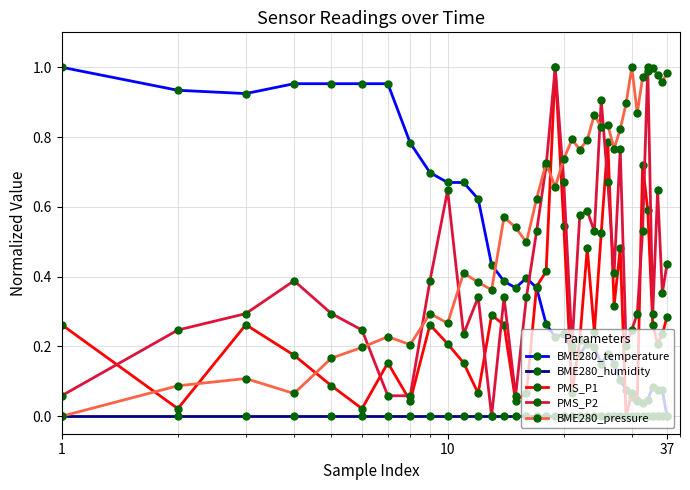

Which series has the largest total across all categories?

BME280_pressure